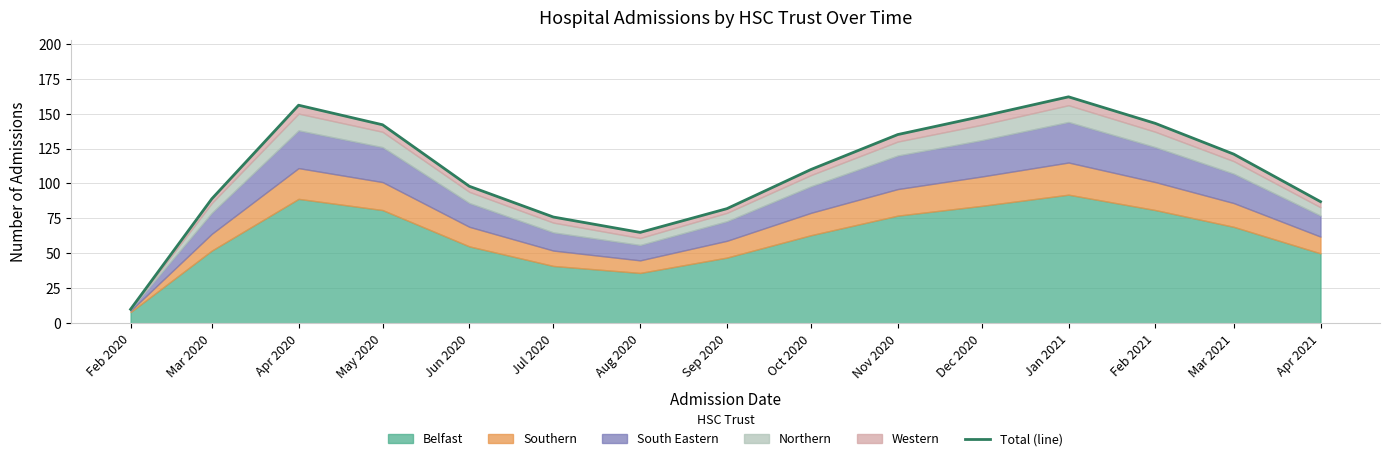

Rank the categories by value from highest to lowest.

Jan 2021, Apr 2020, Dec 2020, Feb 2021, May 2020, Nov 2020, Mar 2021, Oct 2020, Jun 2020, Mar 2020, Apr 2021, Sep 2020, Jul 2020, Aug 2020, Feb 2020